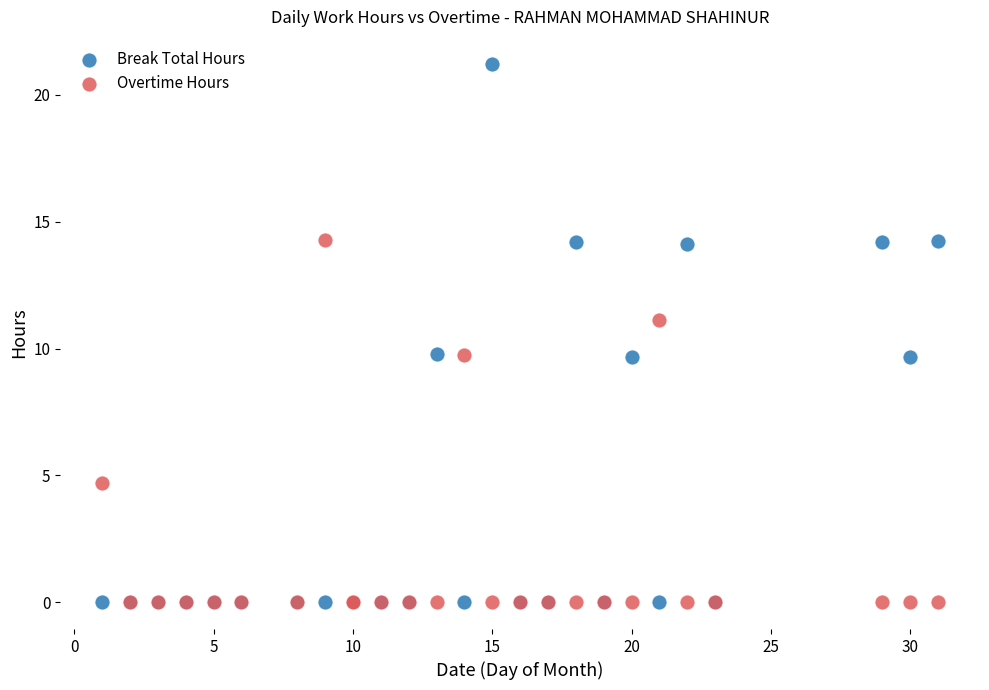

Which series contains the highest Y value?

Break Total Hours